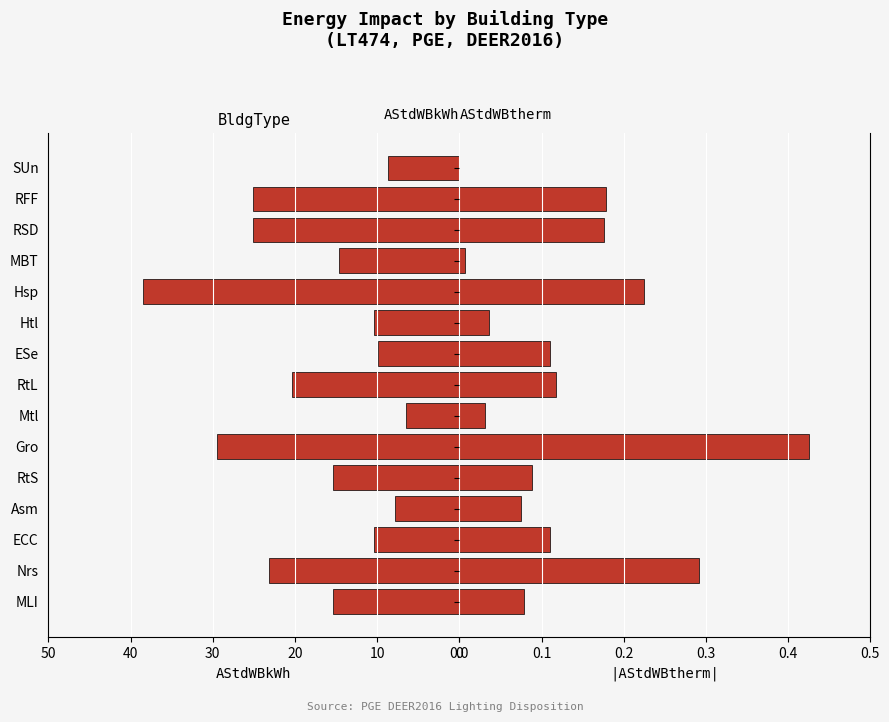

What is the highest value of the AStdWBtherm series?

0.4